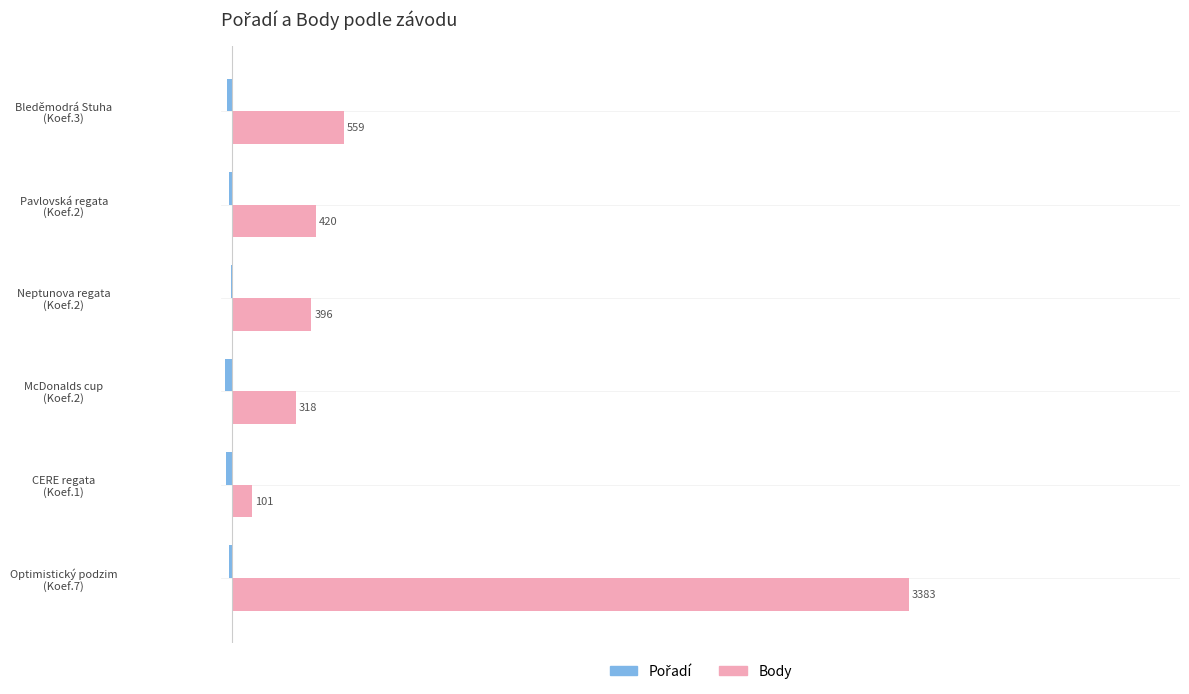

What is the maximum value for Body?

3383